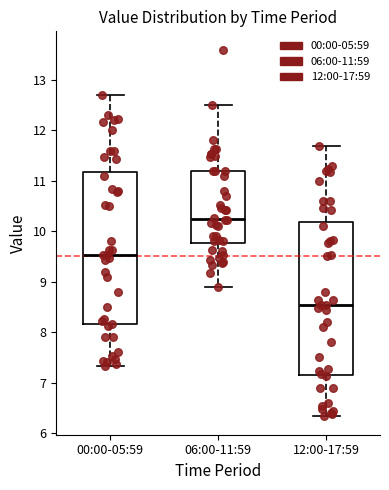

Where does the median line of the box for 12:00-17:59 sit on the y-axis? The values are not printed on the chart, so give them approximately, as read against the axis.

8.5